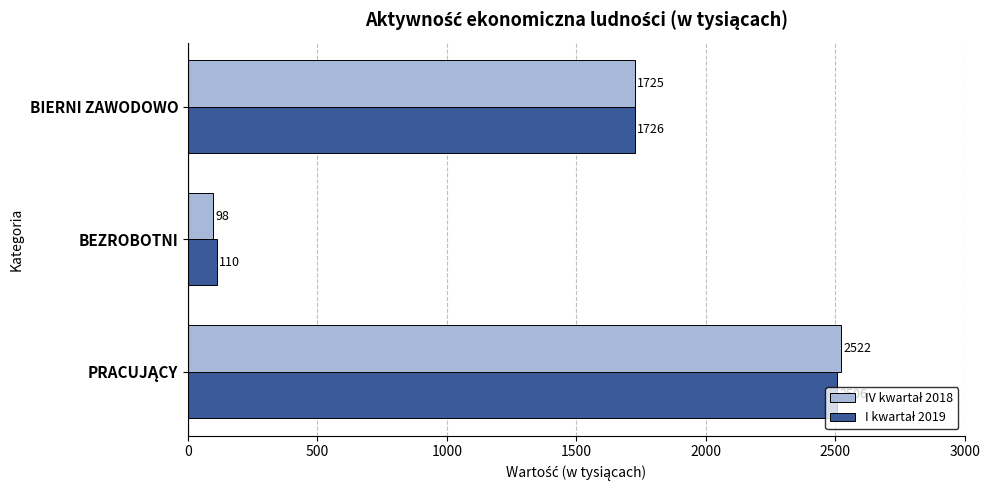

What is the maximum value shown in the chart?

2522